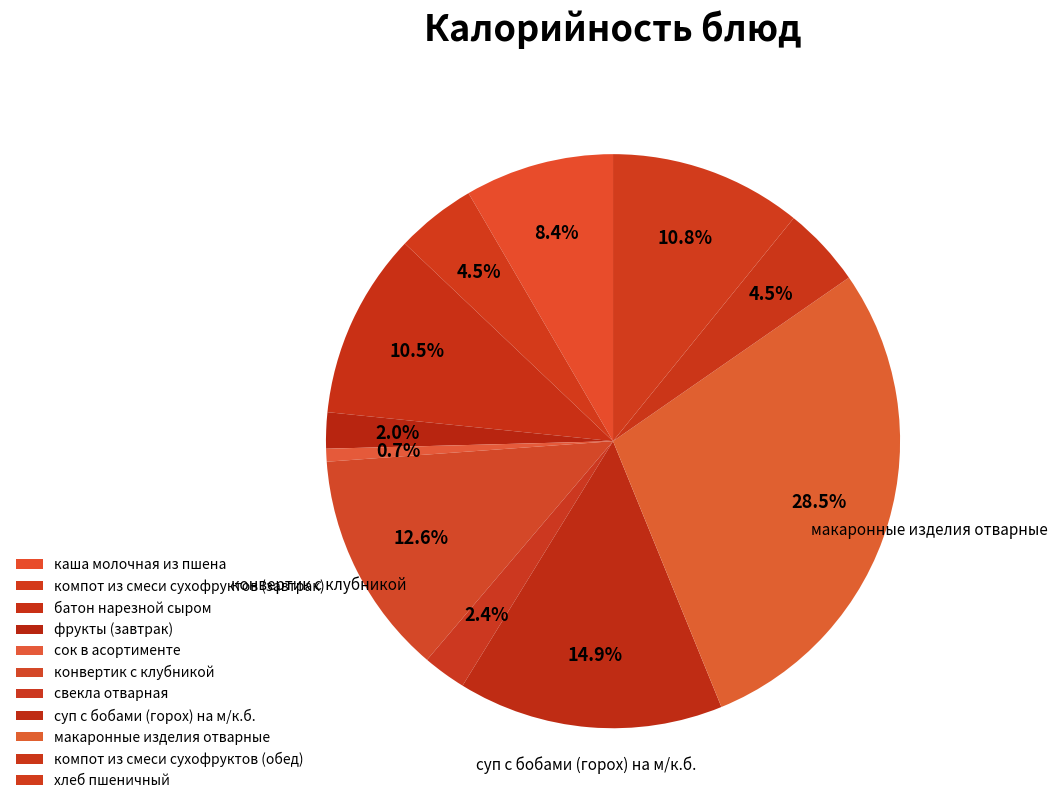

How many segments does this pie chart have?

11